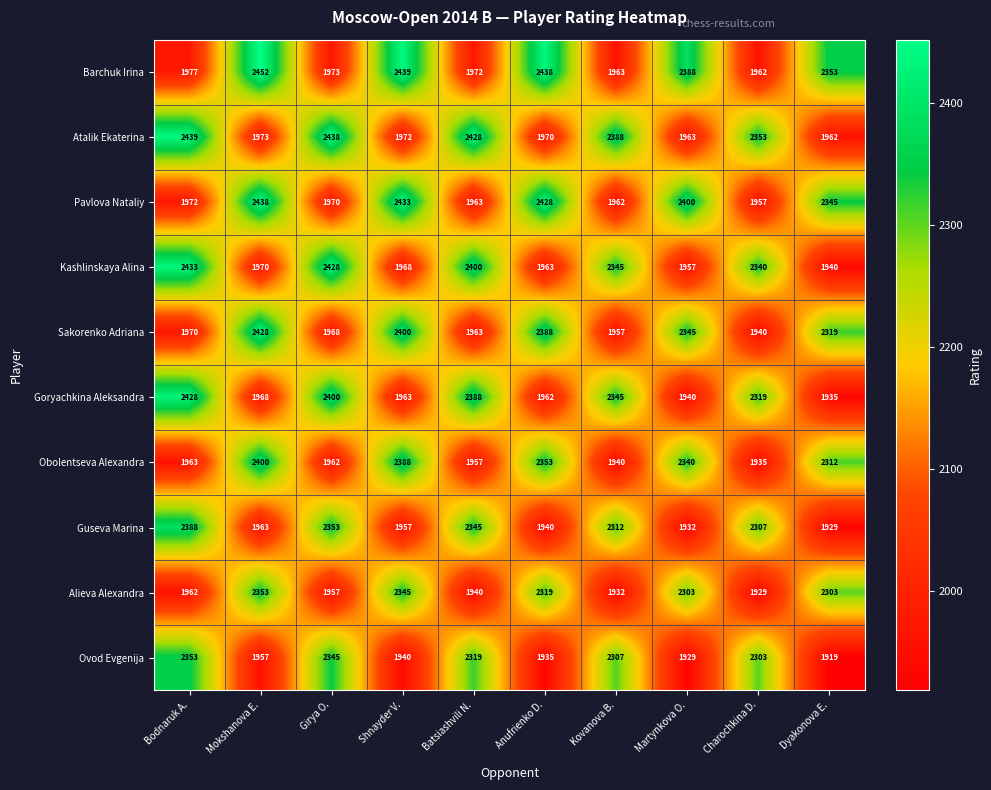

Which series changed the most between Shnayder V. and Charochkina D.?

Barchuk Irina